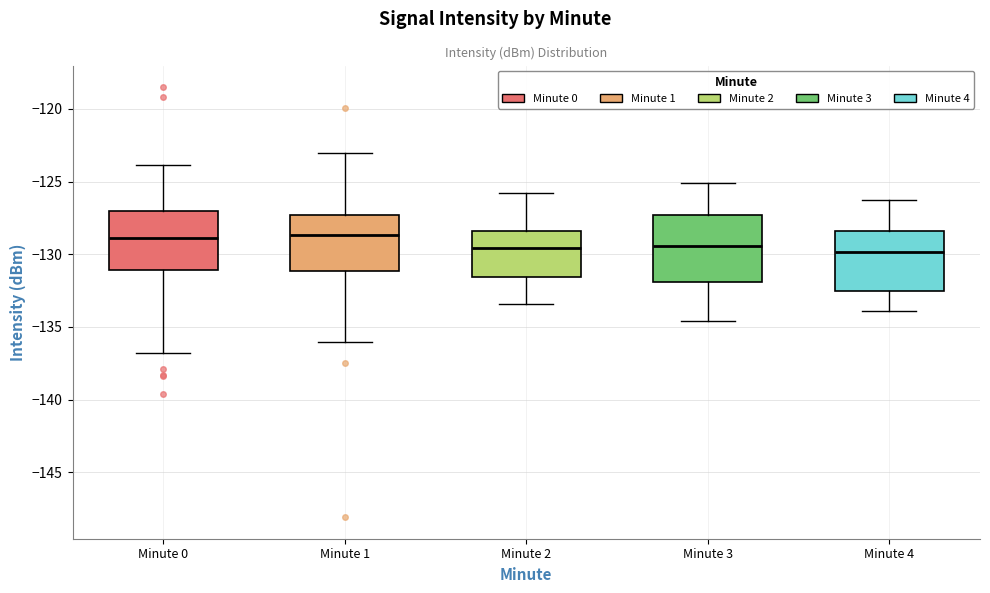

Which box is the tallest, from its lower edge to its upper edge?

Minute 3